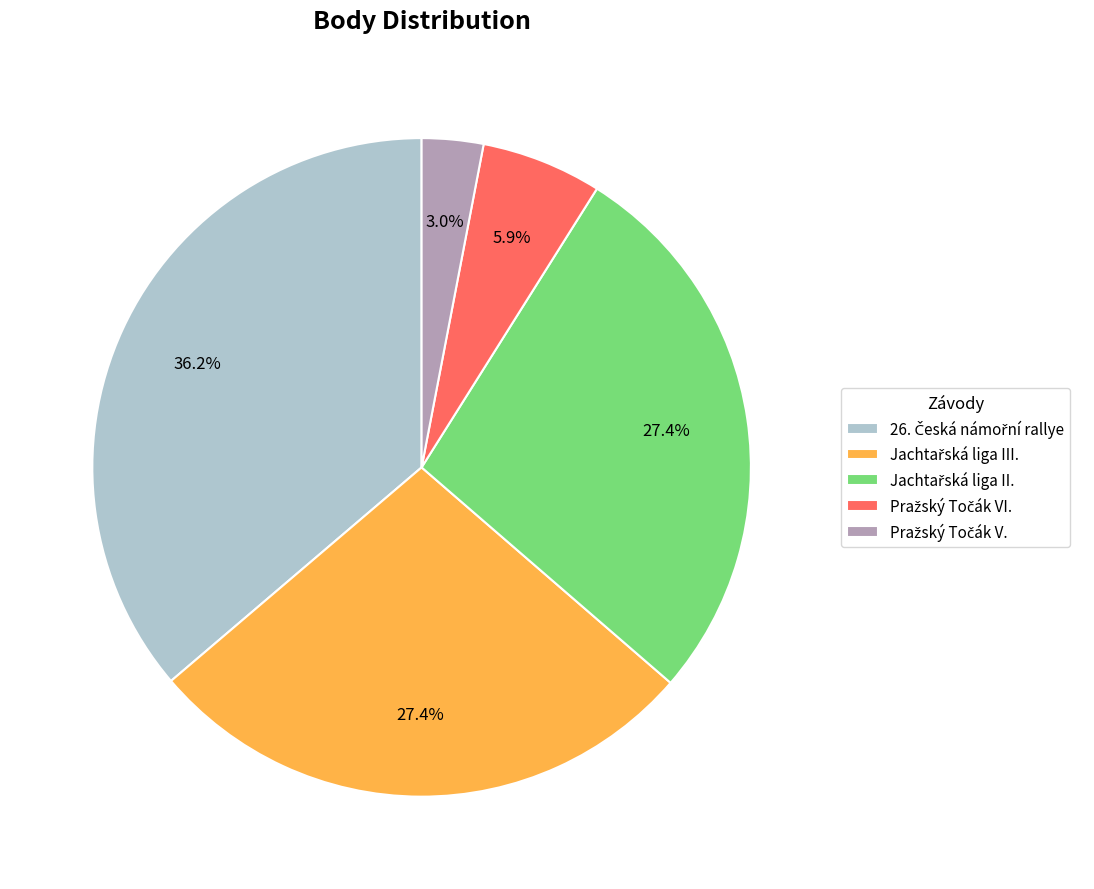

Is there any slice that represents more than half of the pie?

No